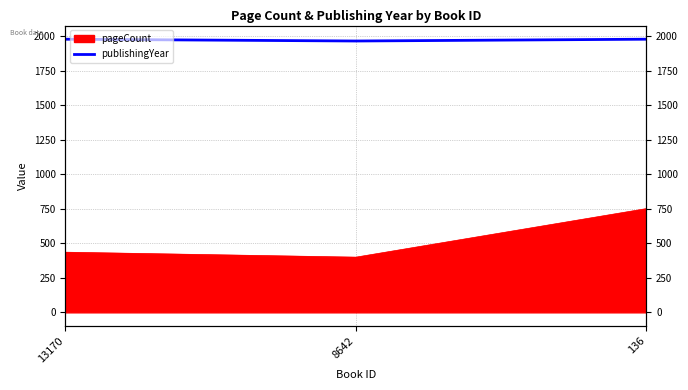

What is the difference between the maximum and minimum values?

13